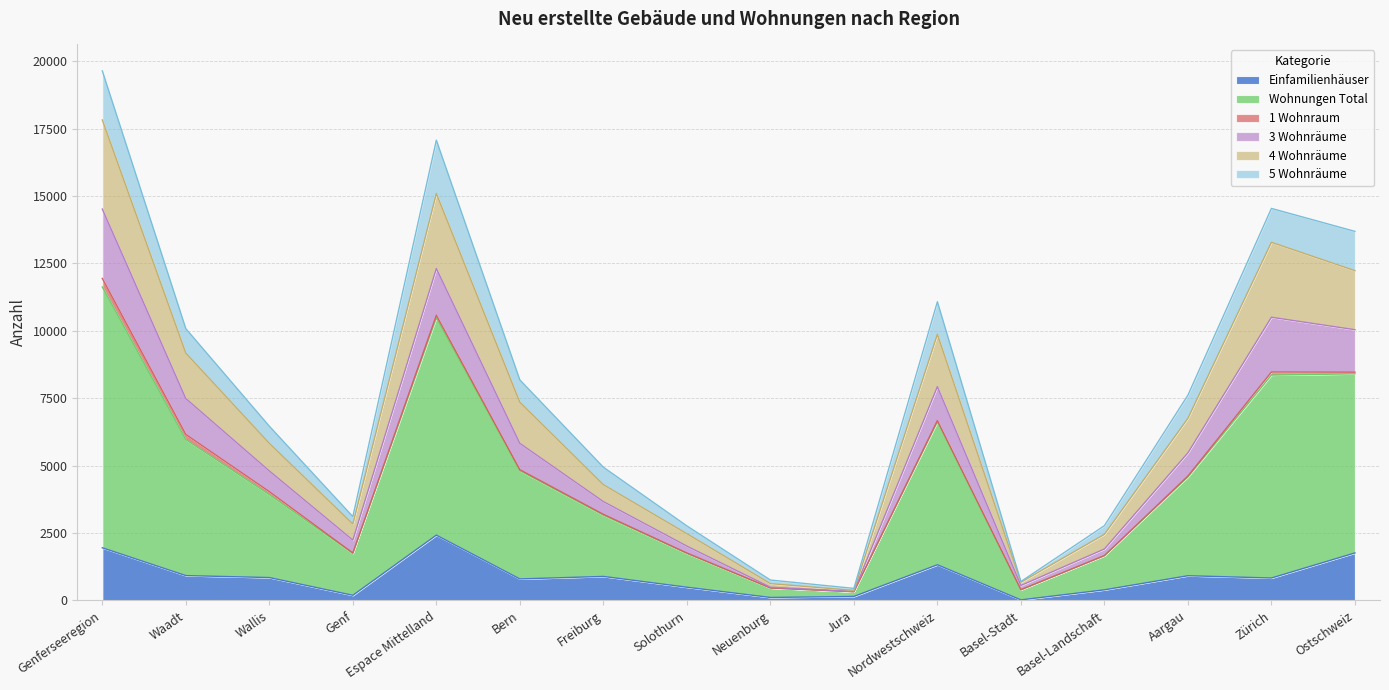

What is the total value across all series at Basel-Landschaft?

2769